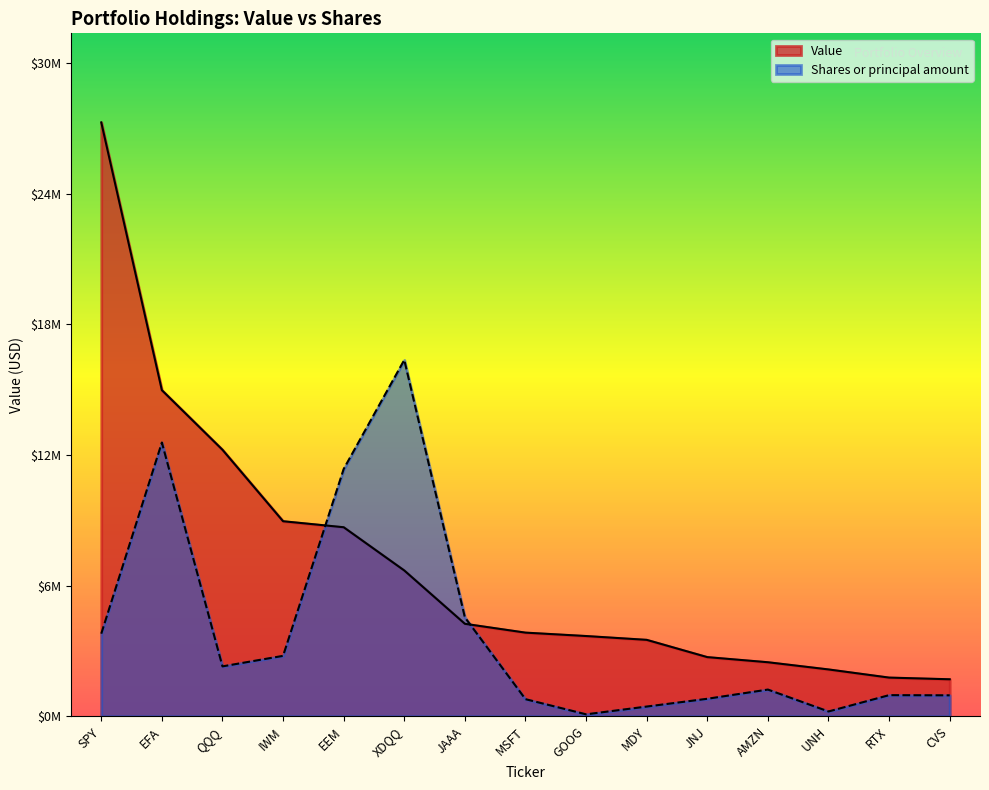

The value of Value at JAAA is 7050403.1. True or false?

False